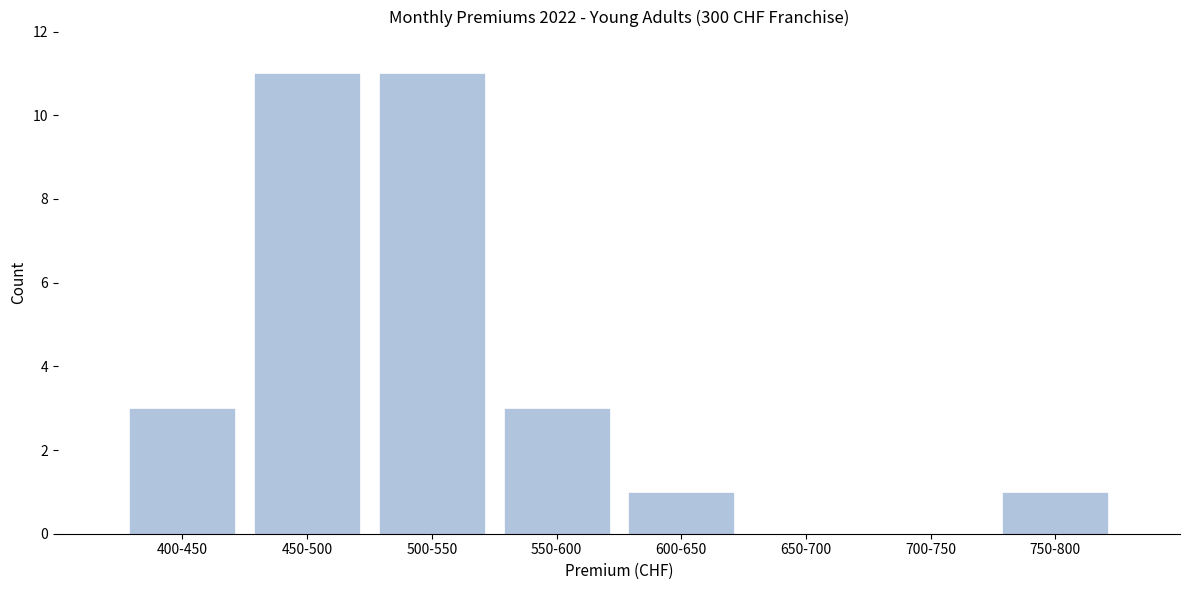

Reading right to left, list all the values displayed in this chart.

750-800=1	700-750=0	650-700=0	600-650=1	550-600=3	500-550=11	450-500=11	400-450=3